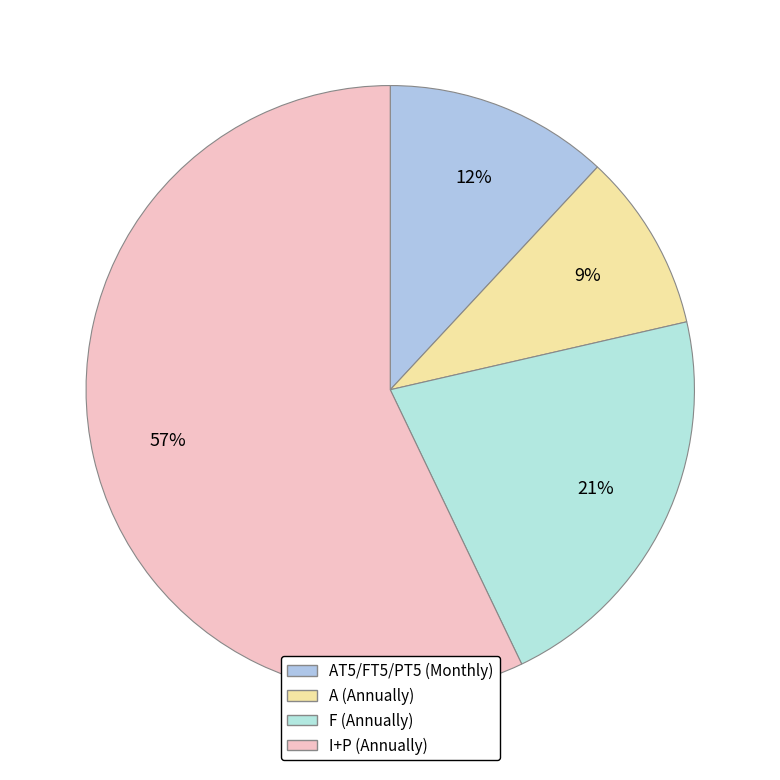

To the nearest percent, what is the difference between the largest and smallest slice percentages?

48%